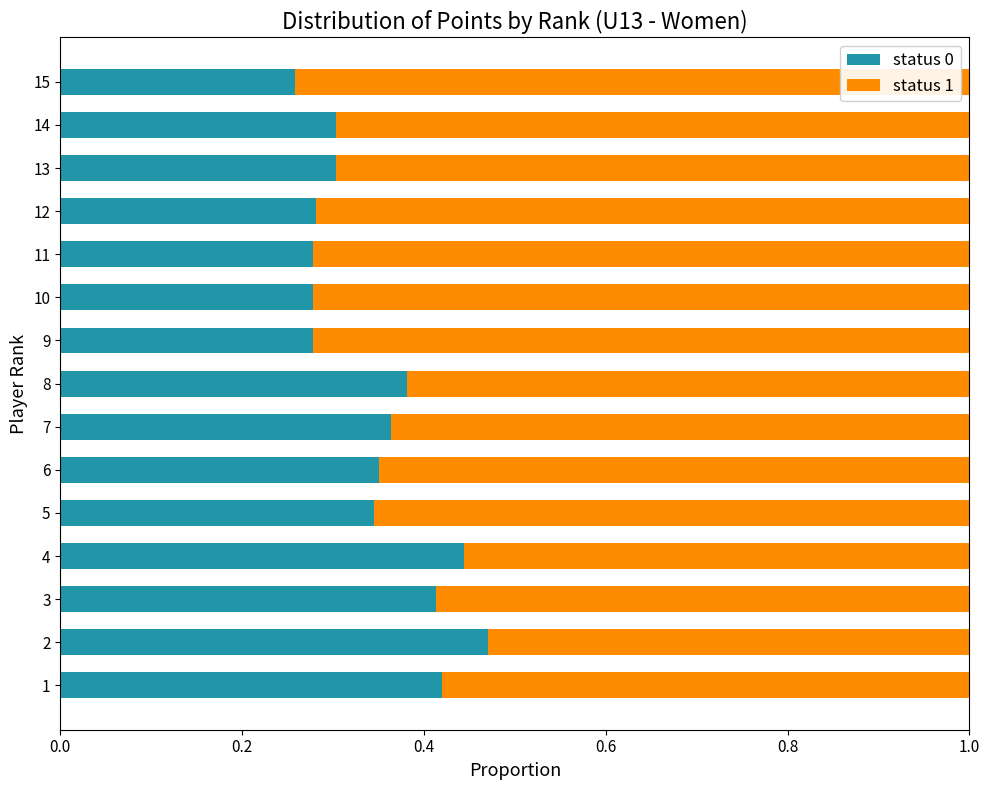

How many categories are shown in the chart?

15